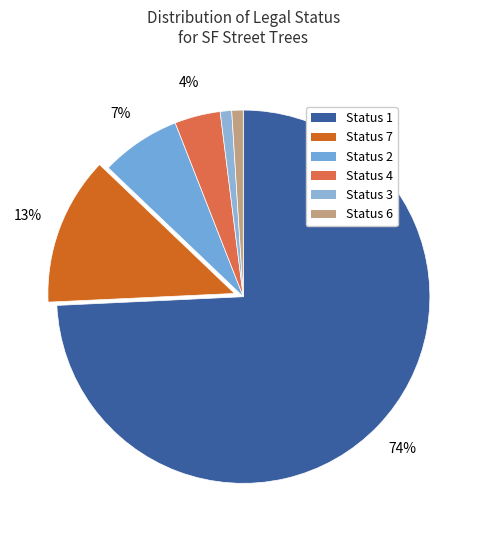

Count the number of slices in the pie.

6